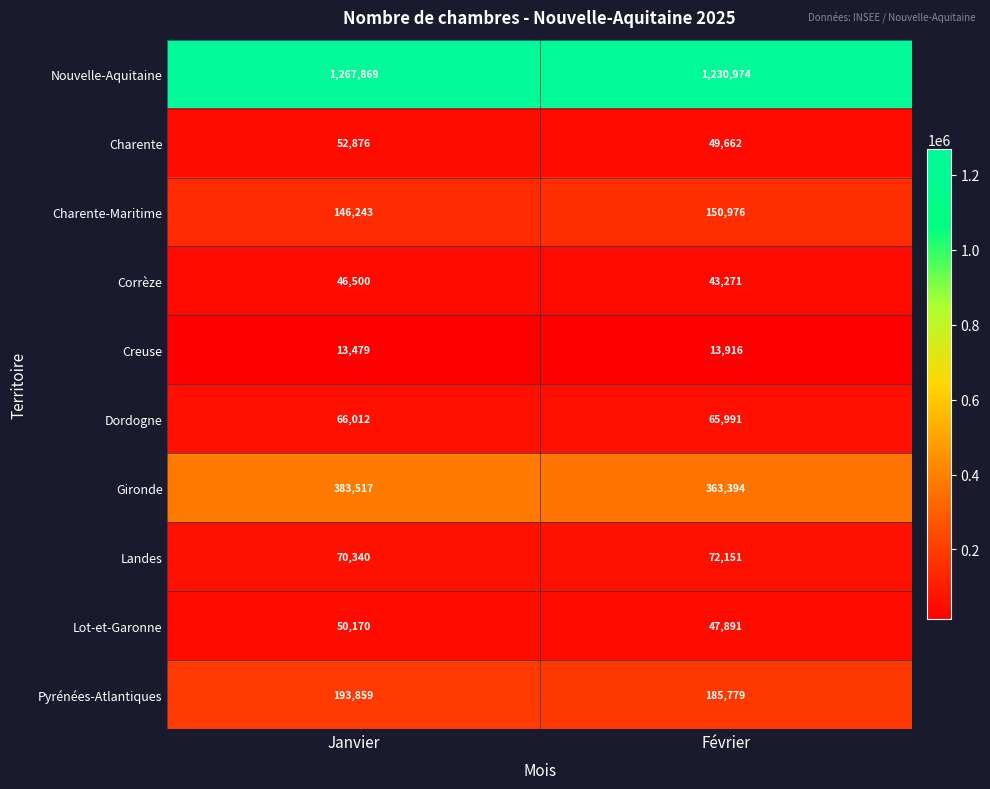

At which category is the sum across all series the highest?

Janvier